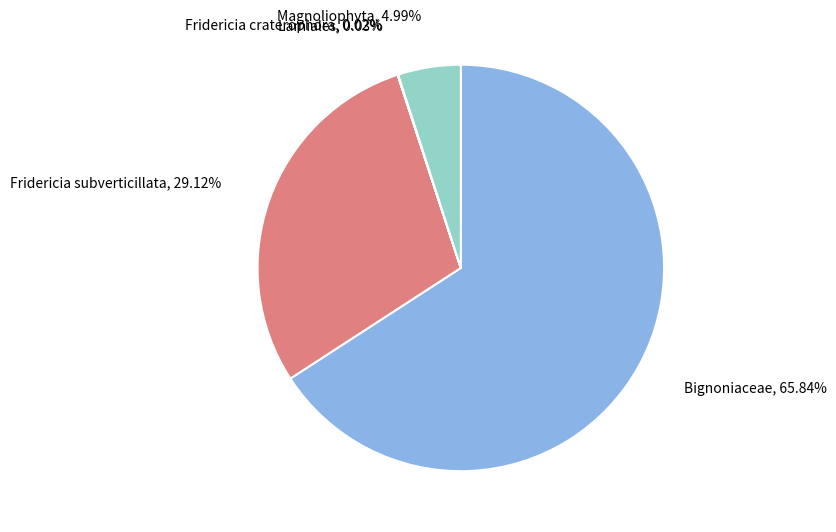

To the nearest percent, what is the difference between the largest and smallest slice percentages?

66%